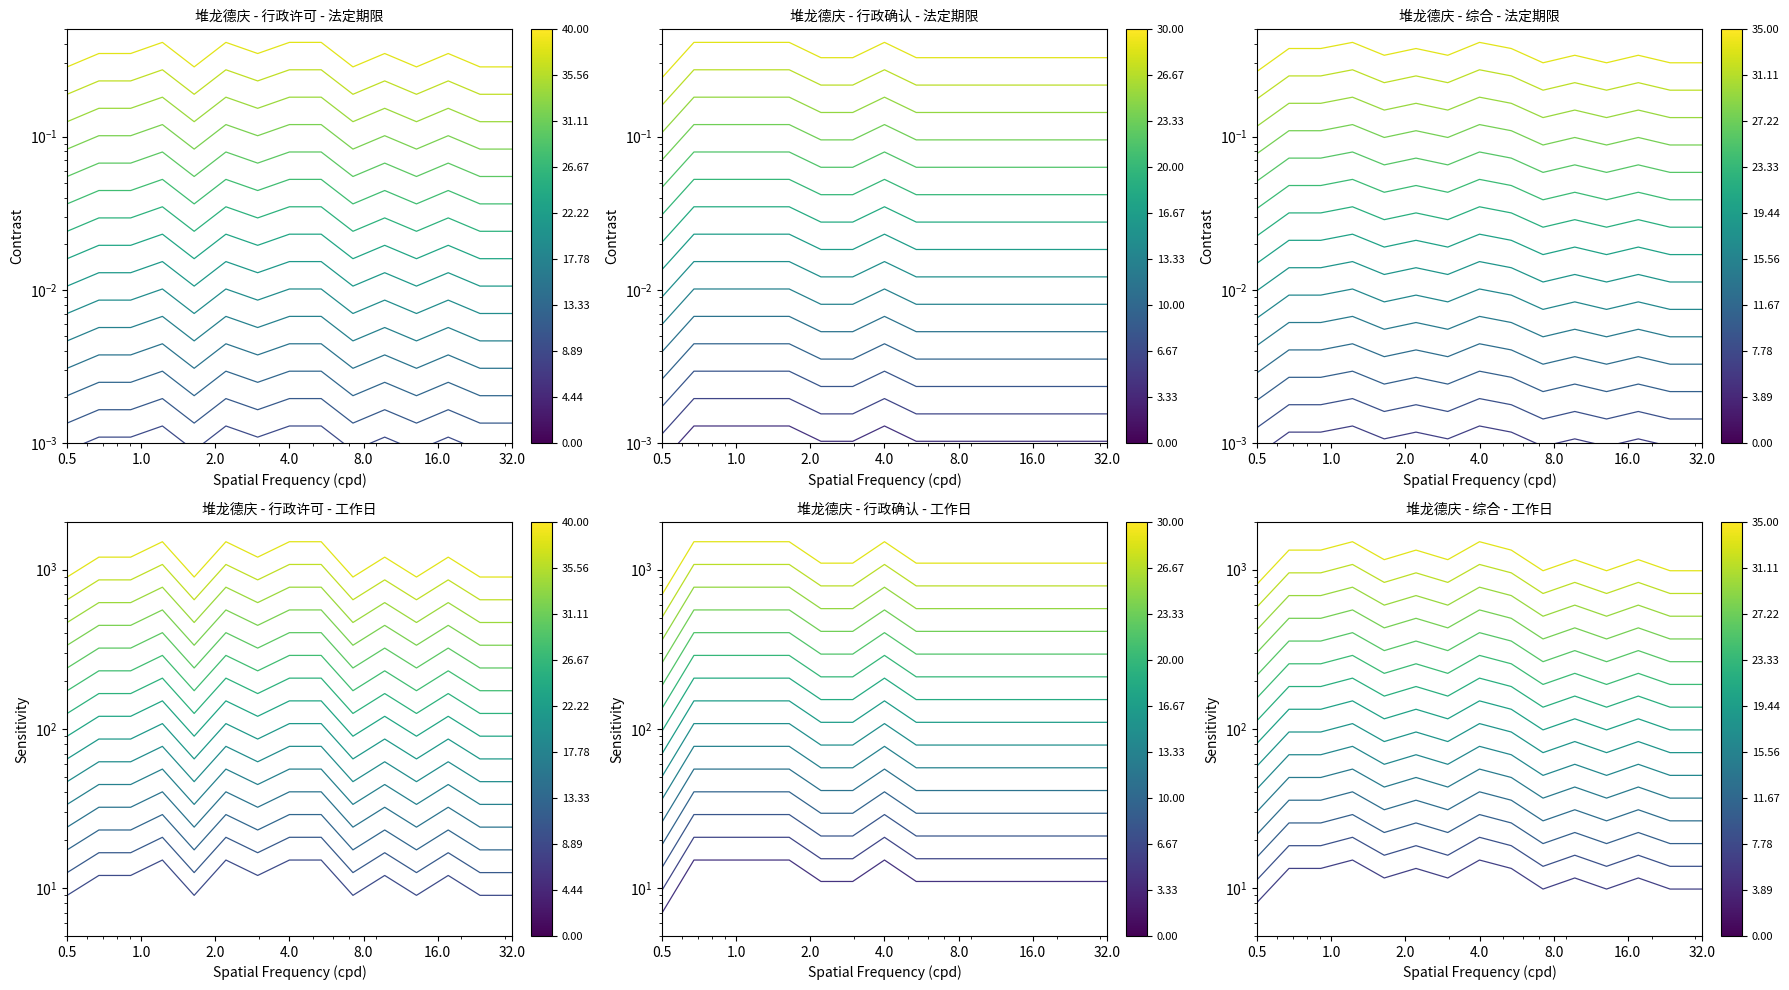

What is the difference between the maximum and minimum values in the level_4 series?

25.6